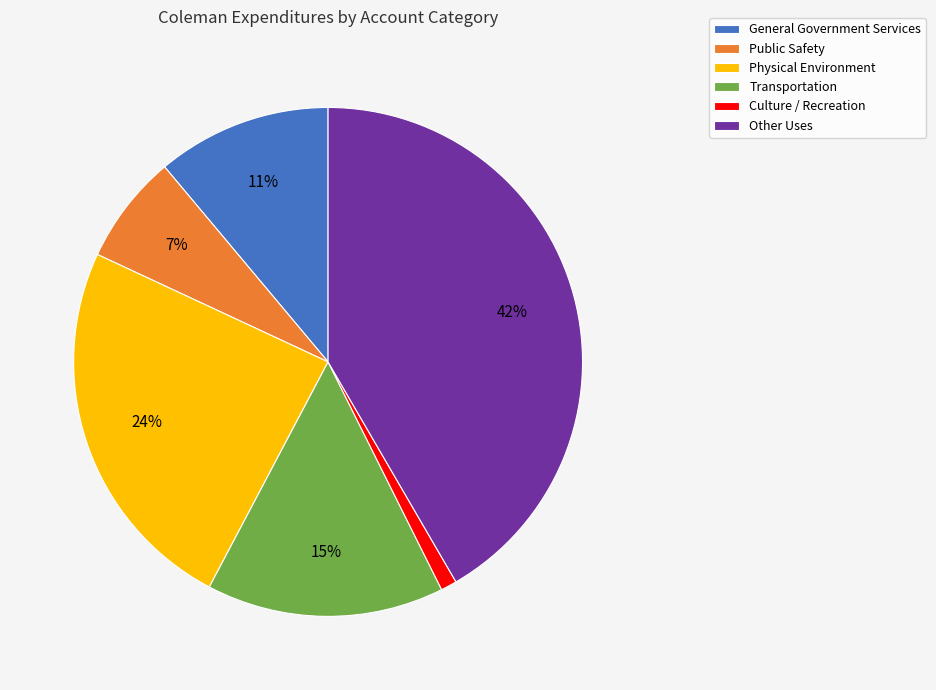

To the nearest percent, what is the average slice percentage?

17%